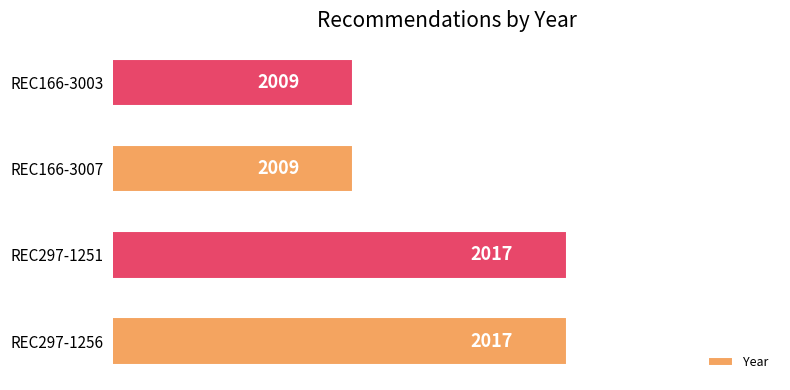

What is the greatest value displayed?

2017